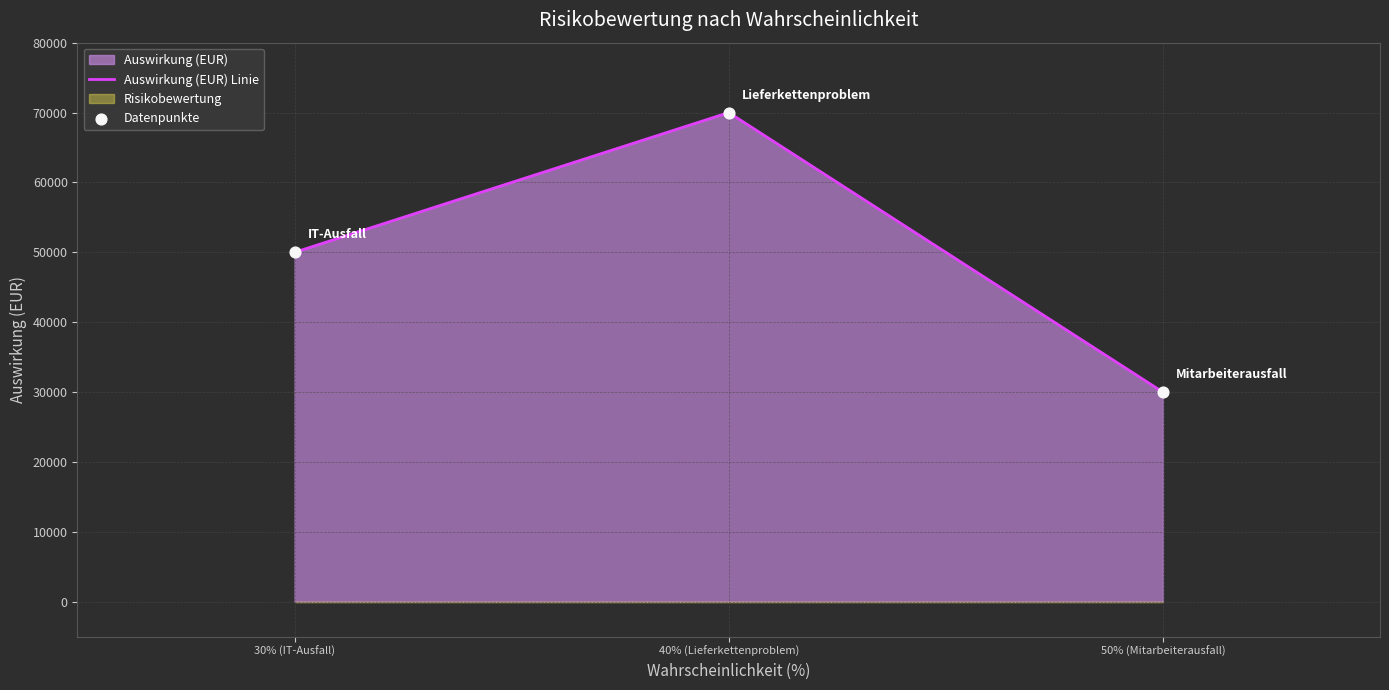

What is the maximum value for Auswirkung (EUR) Linie?

69933.1